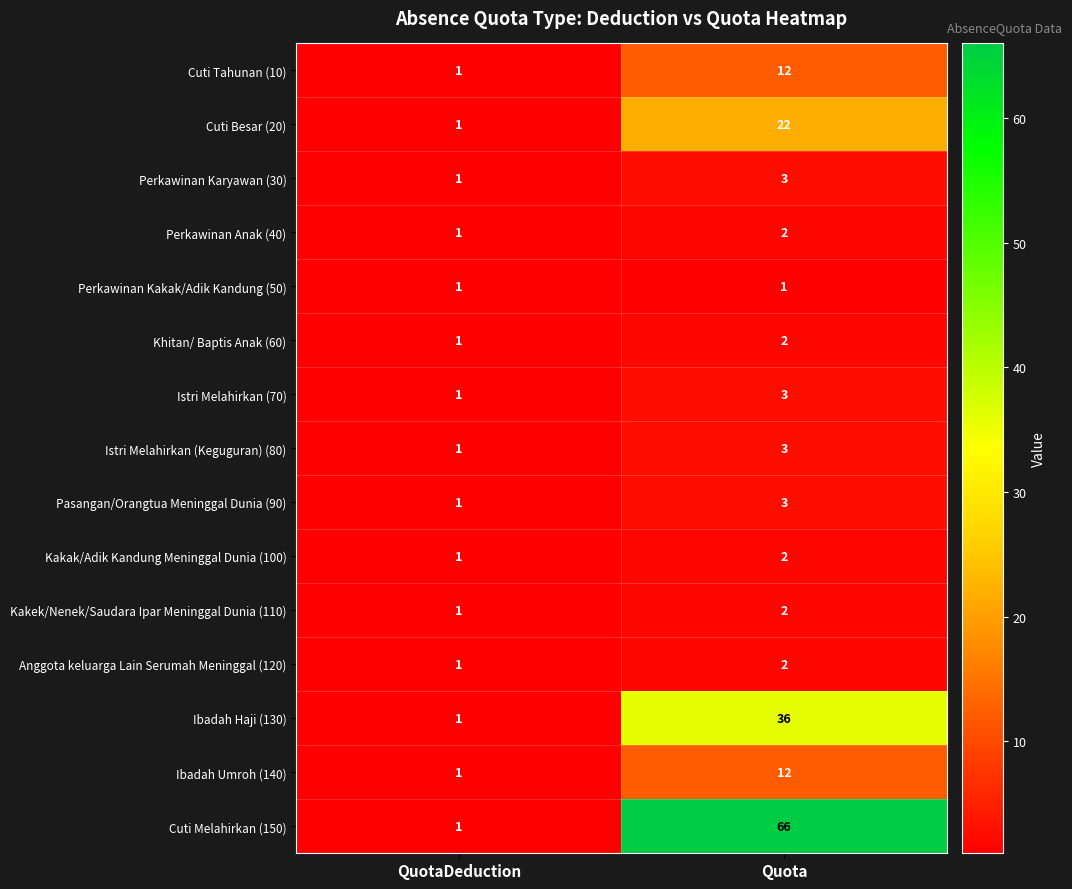

What value does the Pasangan/Orangtua Meninggal Dunia (90) series have at Quota?

3